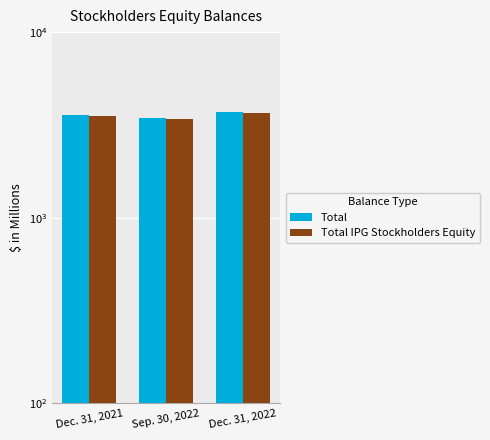

Reading left to right, transcribe all the data shown in this chart.

Total: 3589.2	3457.1	3706.0
Total IPG Stockholders Equity: 3526.0	3404.6	3647.9